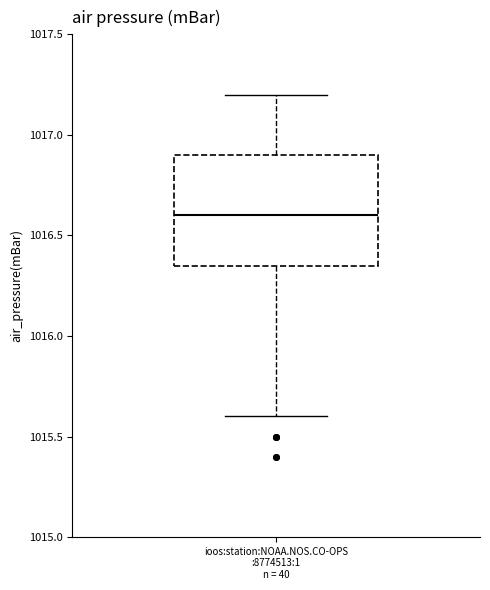

Read this box plot against the y-axis: the position of the median line, the range covered by the box, and the ends of both whiskers. The values are not printed on the chart, so give them approximately, as read against the axis.

median 1016.60, box 1016.35 to 1016.90, whiskers 1015.60 to 1017.20